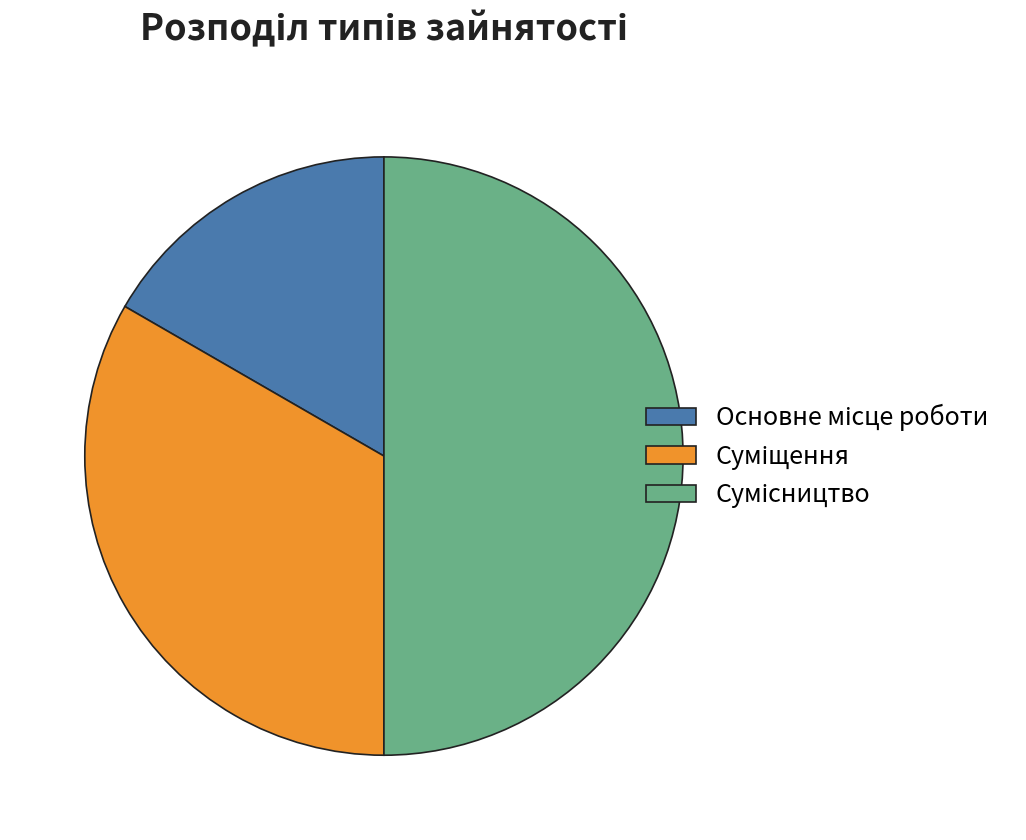

What is the total percentage of Суміщення and Сумісництво?

83.3%